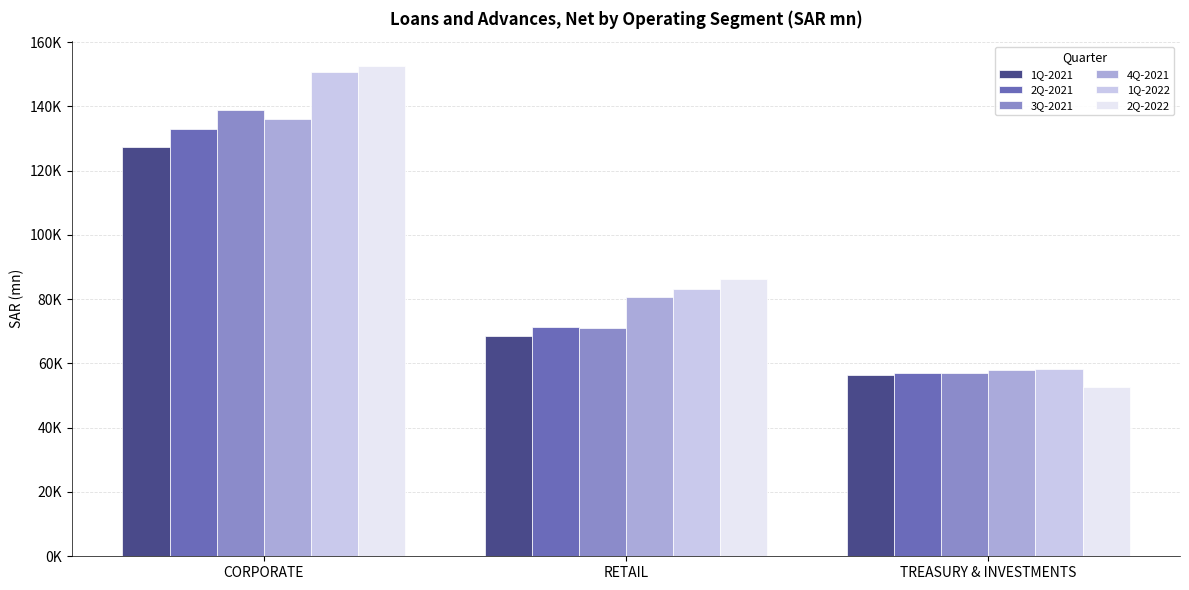

Reading left to right, transcribe all the data shown in this chart.

1Q-2021: CORPORATE=127400.2	RETAIL=68611.9	TREASURY & INVESTMENTS=56502.5
2Q-2021: CORPORATE=132864.9	RETAIL=71321.9	TREASURY & INVESTMENTS=56872.6
3Q-2021: CORPORATE=138869.7	RETAIL=71105.1	TREASURY & INVESTMENTS=57038.2
4Q-2021: CORPORATE=135932.7	RETAIL=80697.2	TREASURY & INVESTMENTS=57932.5
1Q-2022: CORPORATE=150557.6	RETAIL=83132.5	TREASURY & INVESTMENTS=58280.6
2Q-2022: CORPORATE=152638.5	RETAIL=86275.4	TREASURY & INVESTMENTS=52655.6